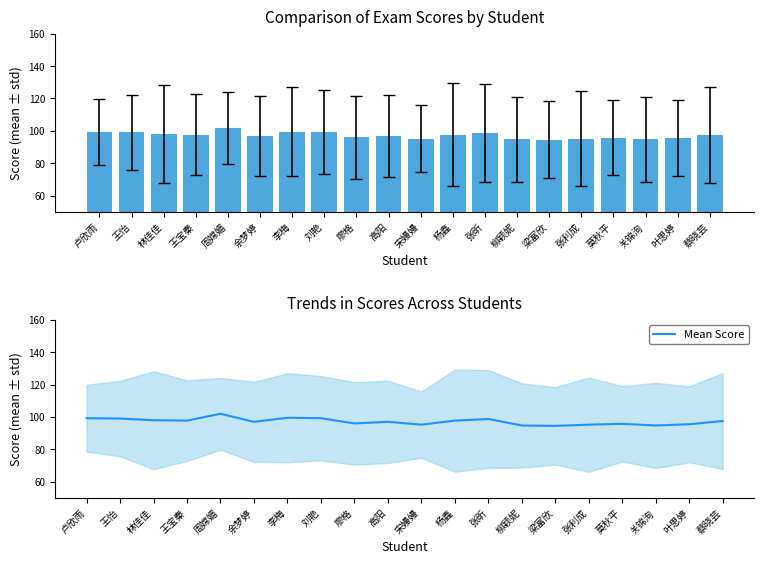

Reading right to left, list all the values displayed in this chart.

97.5	95.5	94.8	95.8	95.2	94.5	94.8	98.8	97.8	95.2	97.0	96.0	99.2	99.5	97.0	102.0	97.8	98.0	99.0	99.2